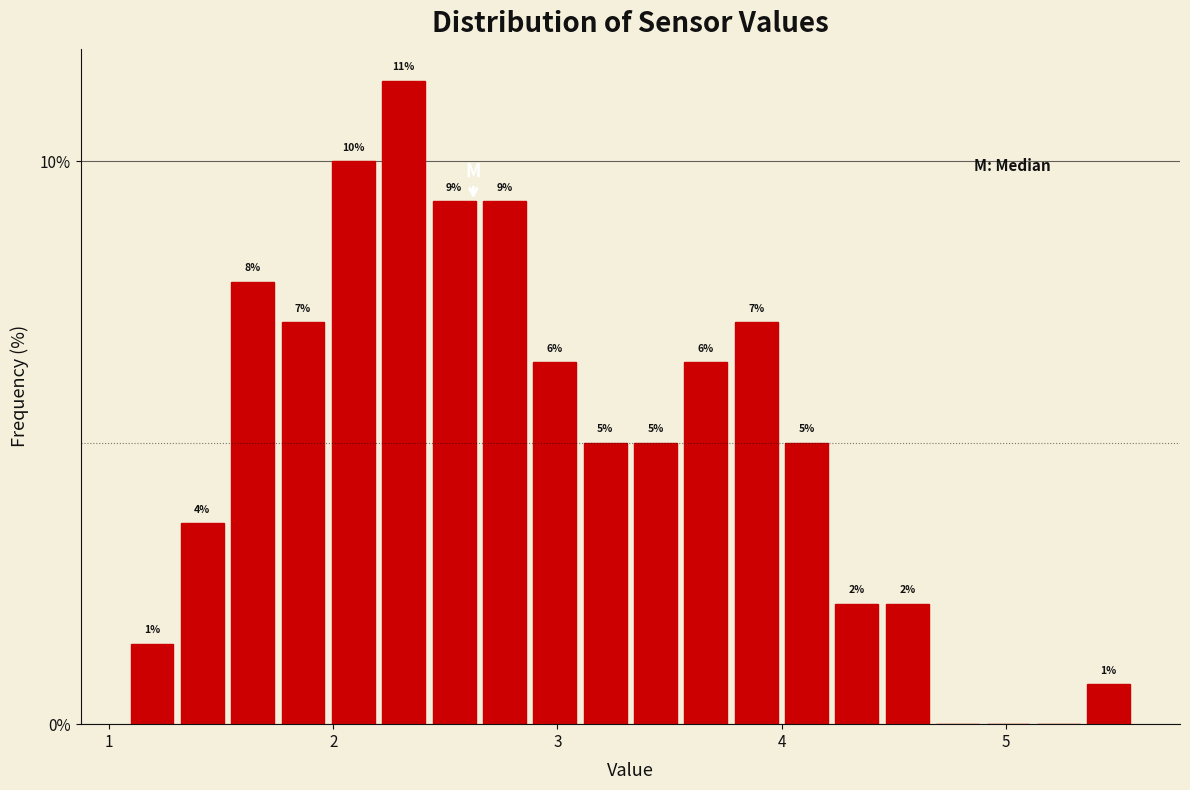

Around what value on the x-axis is the tallest bar? Give the approximate position of its centre, as read against the axis.

2.3